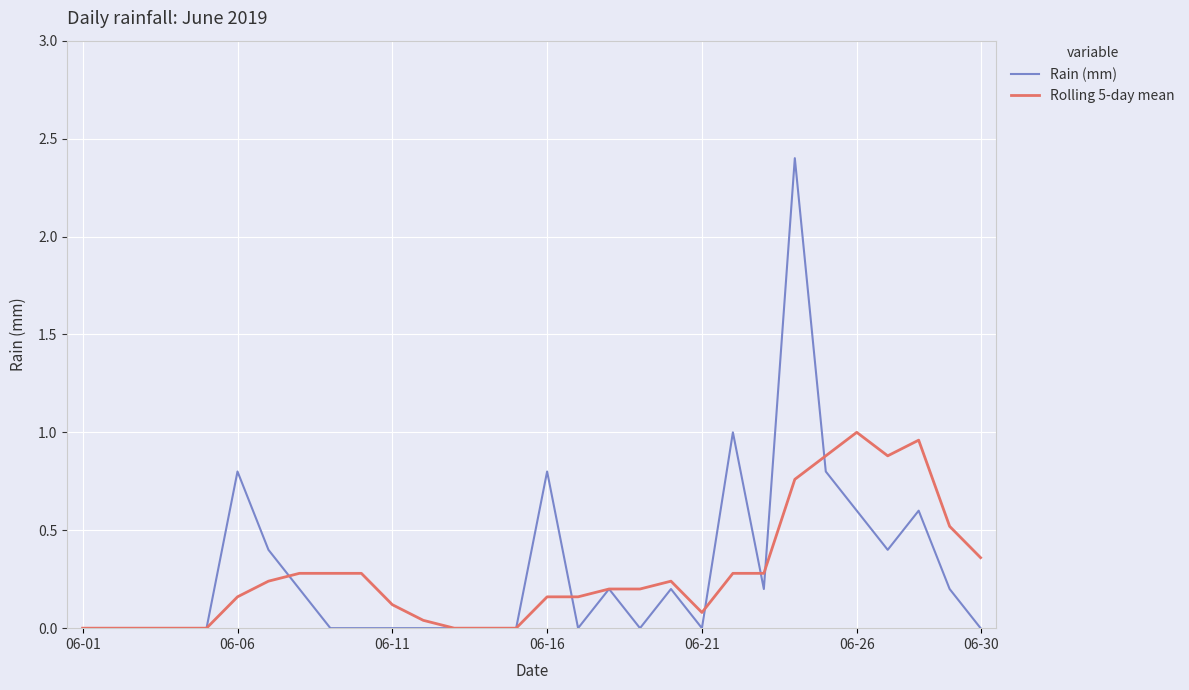

What are all the series names shown in the legend?

Rain (mm), Rolling 5-day mean